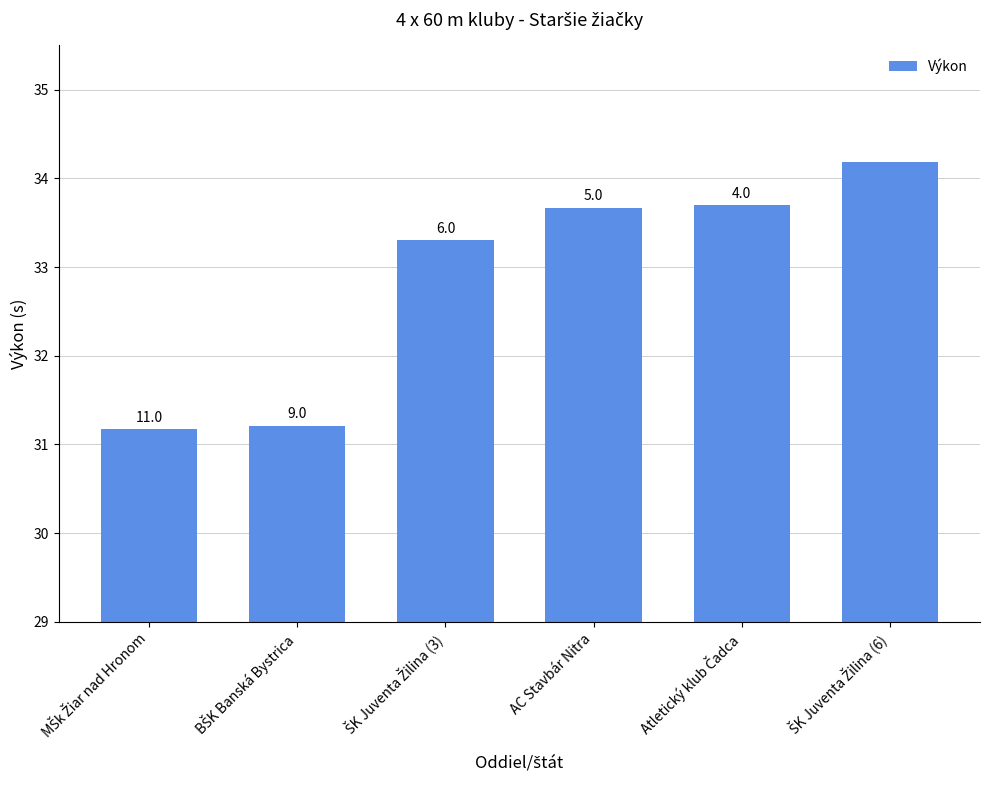

True or false: the data shows 53.0 at ŠK Juventa Žilina (3).

False